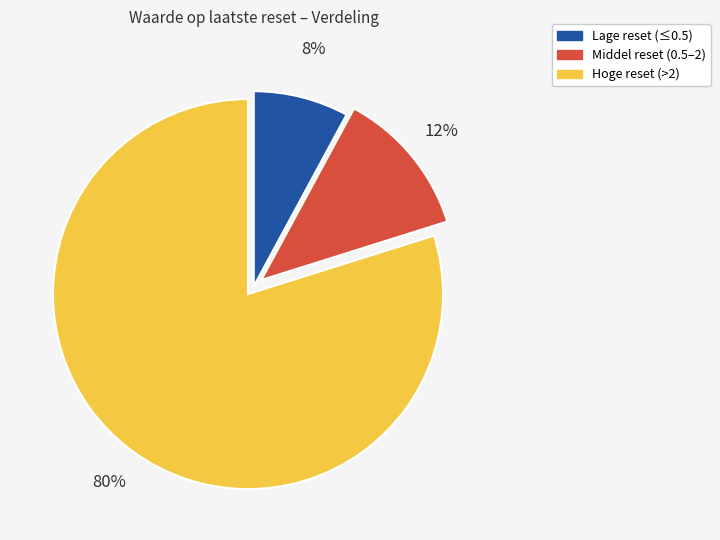

Is there any slice that represents more than half of the pie?

Yes